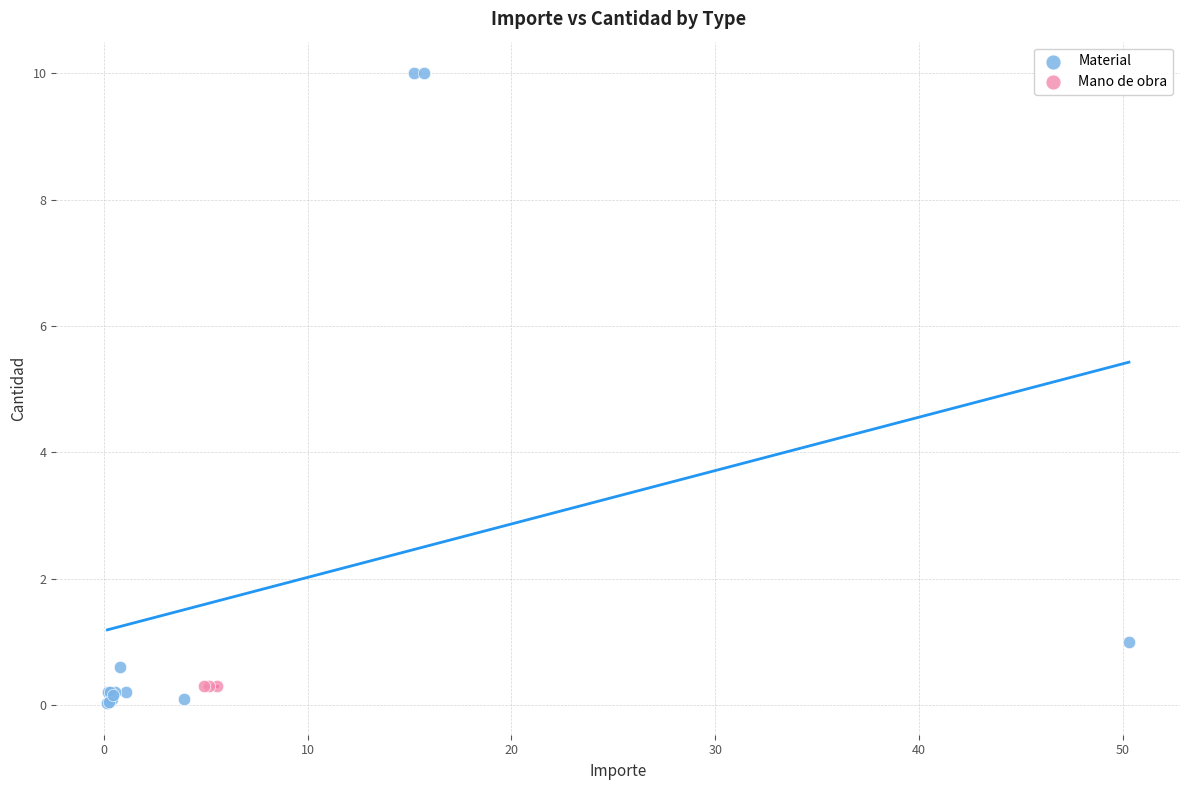

Which series contains the highest Y value?

Material